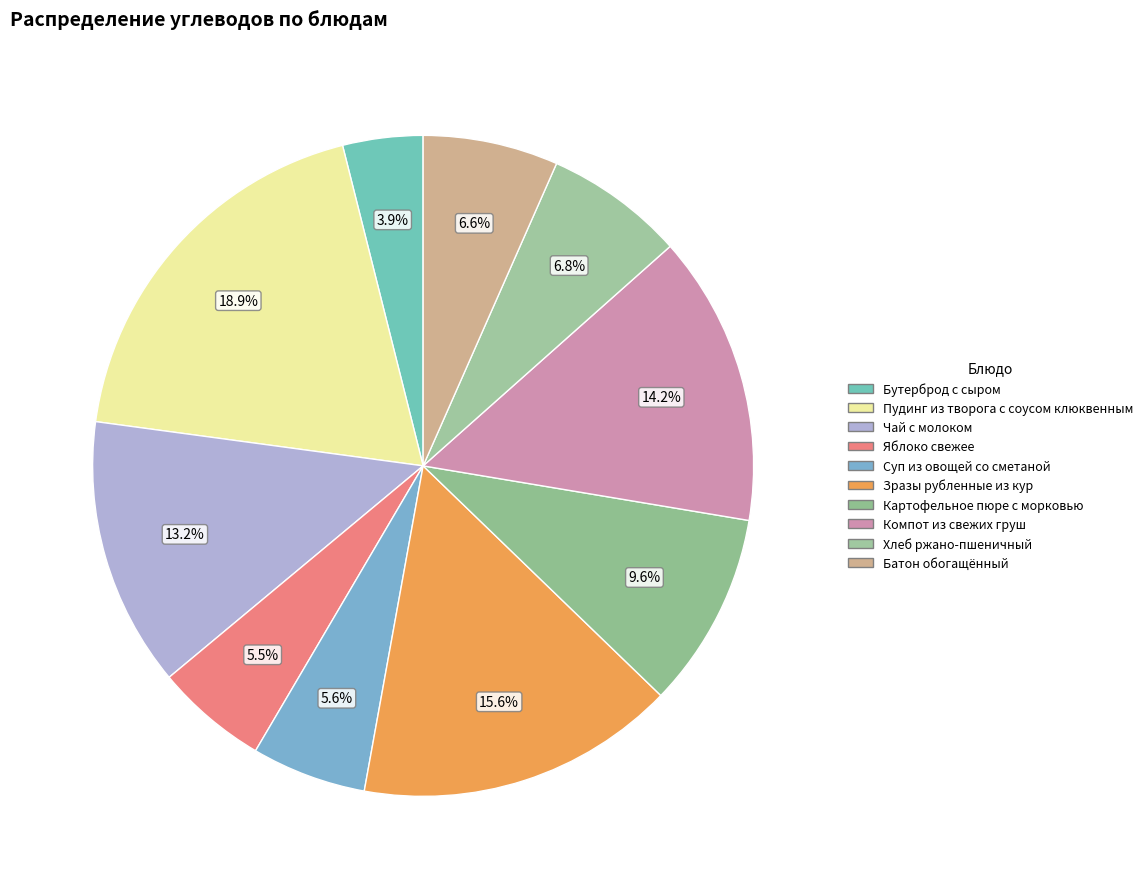

Is there any slice that represents more than half of the pie?

No